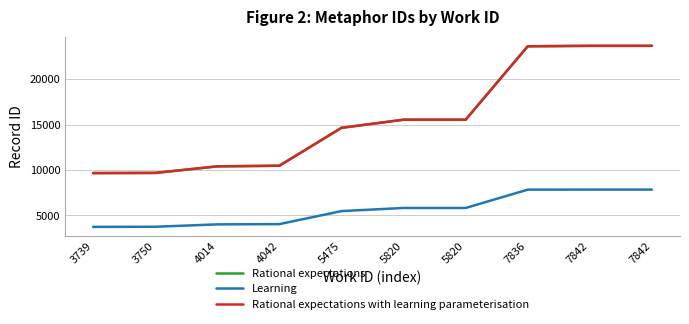

Reading right to left, extract all data points from this chart.

Rational expectations: 7842=23663	7842=23662	7836=23615	5820=15535	5820=15534	5475=14638	4042=10468	4014=10399	3750=9677	3739=9659
Learning: 7842=7842	7842=7842	7836=7836	5820=5820	5820=5820	5475=5475	4042=4042	4014=4014	3750=3750	3739=3739
Rational expectations with learning parameterisation: 7842=23663	7842=23662	7836=23615	5820=15535	5820=15534	5475=14638	4042=10468	4014=10399	3750=9677	3739=9659